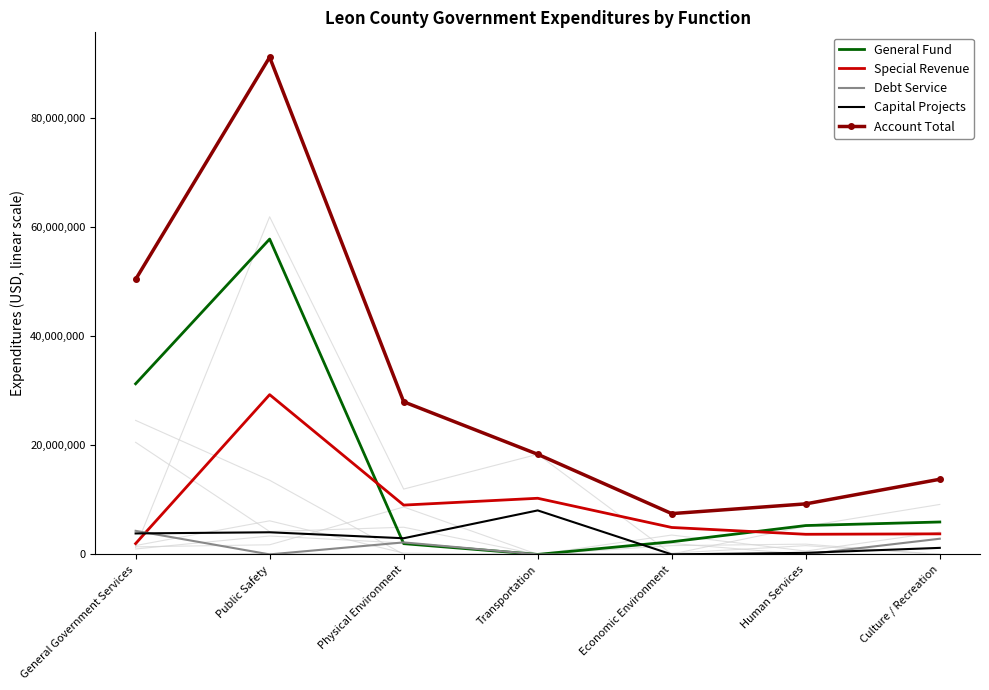

What is the label of the 3rd point from the left?

Physical Environment